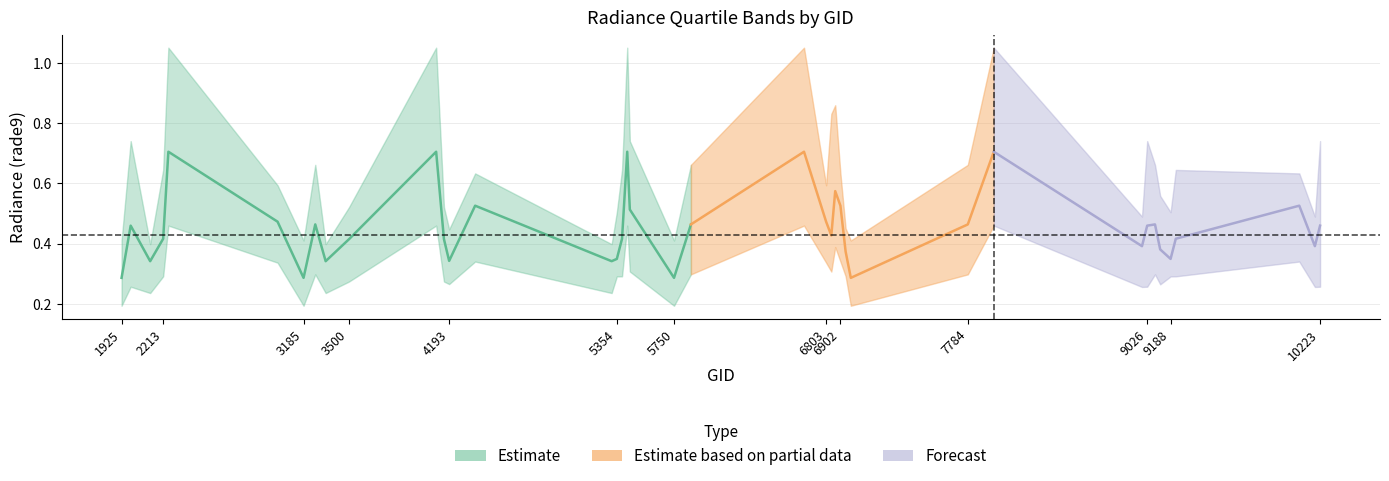

The value of rade9_bin_mdn at 10079 is 0.9. True or false?

False